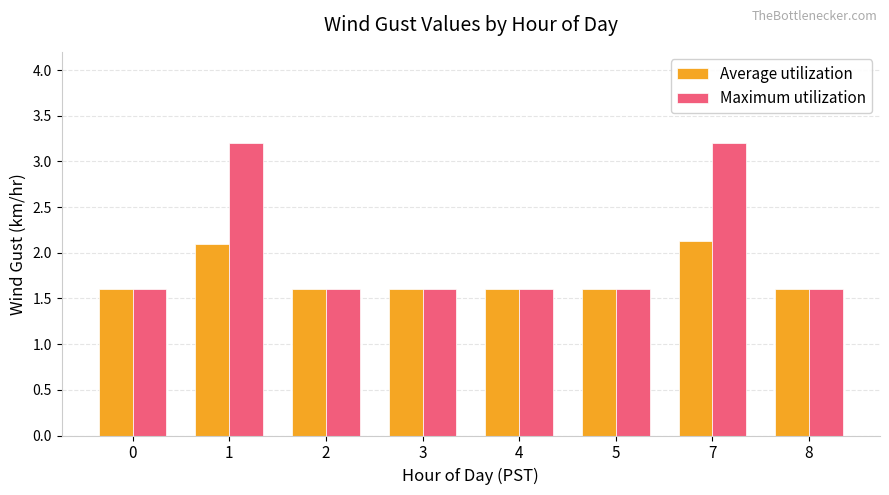

What is the sum of the Average utilization values at 5 and 4?

3.2